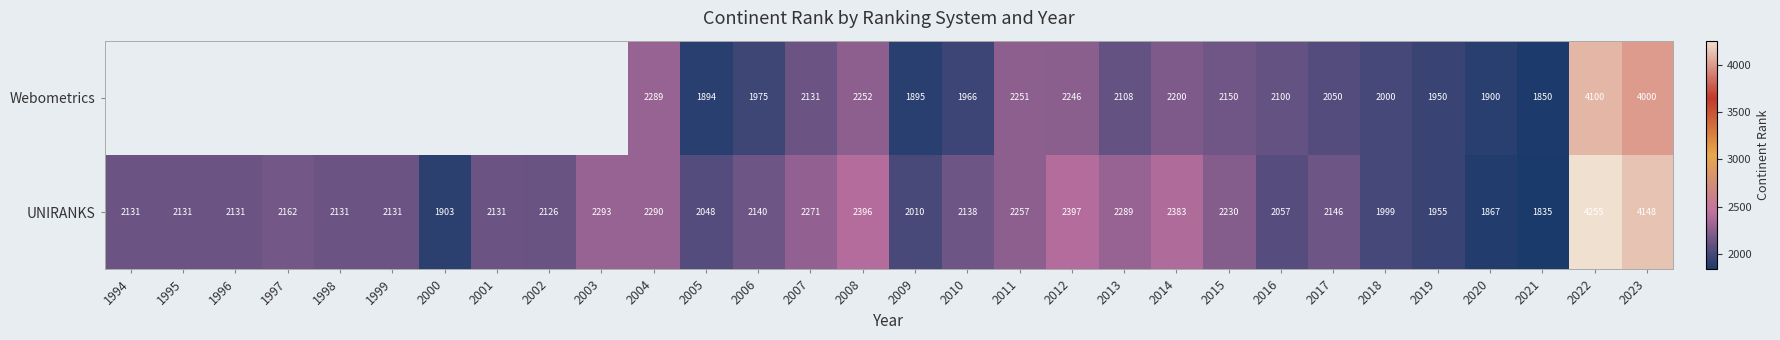

Which category has the highest value in the UNIRANKS series?

2022